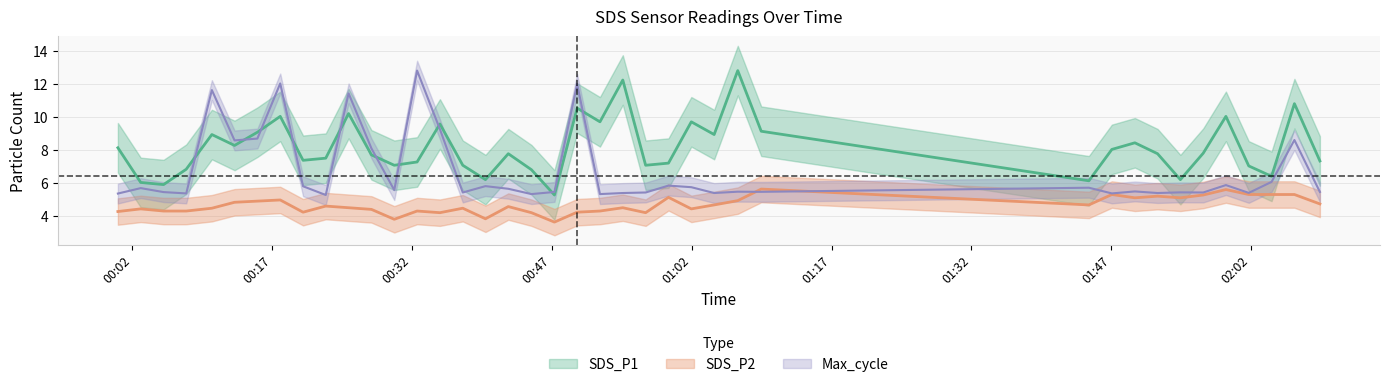

Which series has the largest range (max minus min)?

SDS_P1